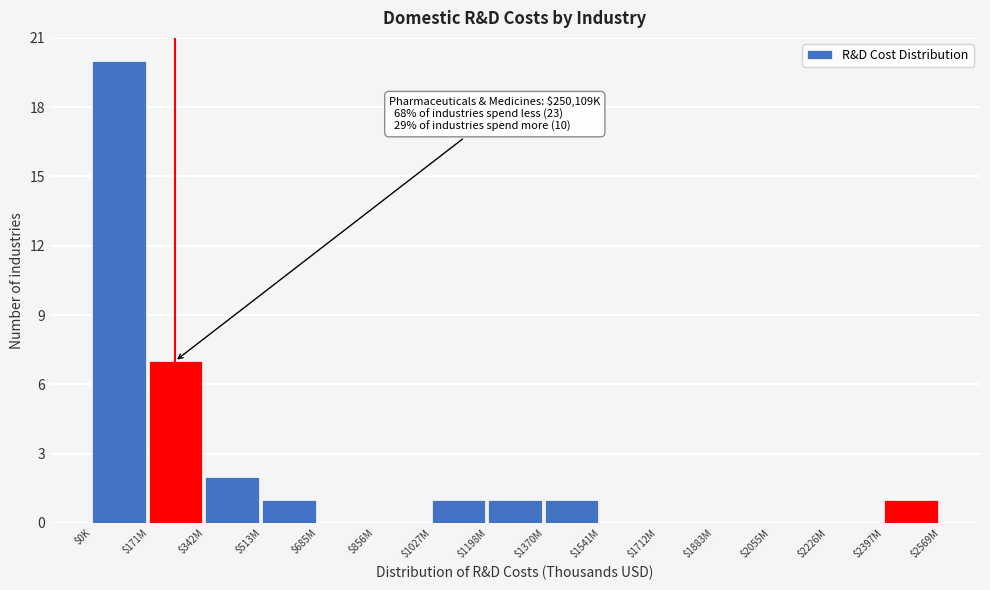

What is the greatest value displayed?

20